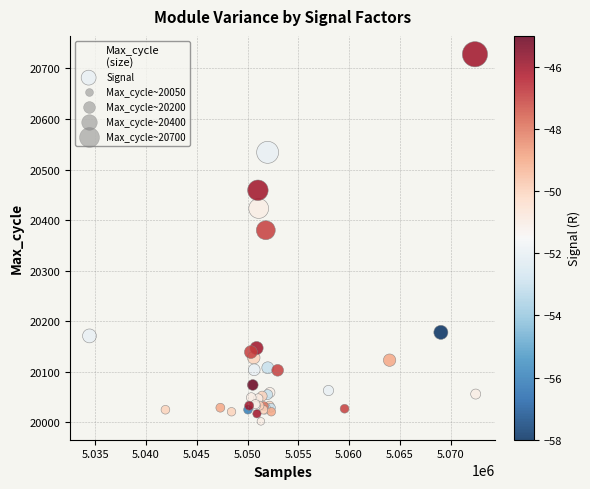

What Y value in the scatter plot is closest to 20365?

20380